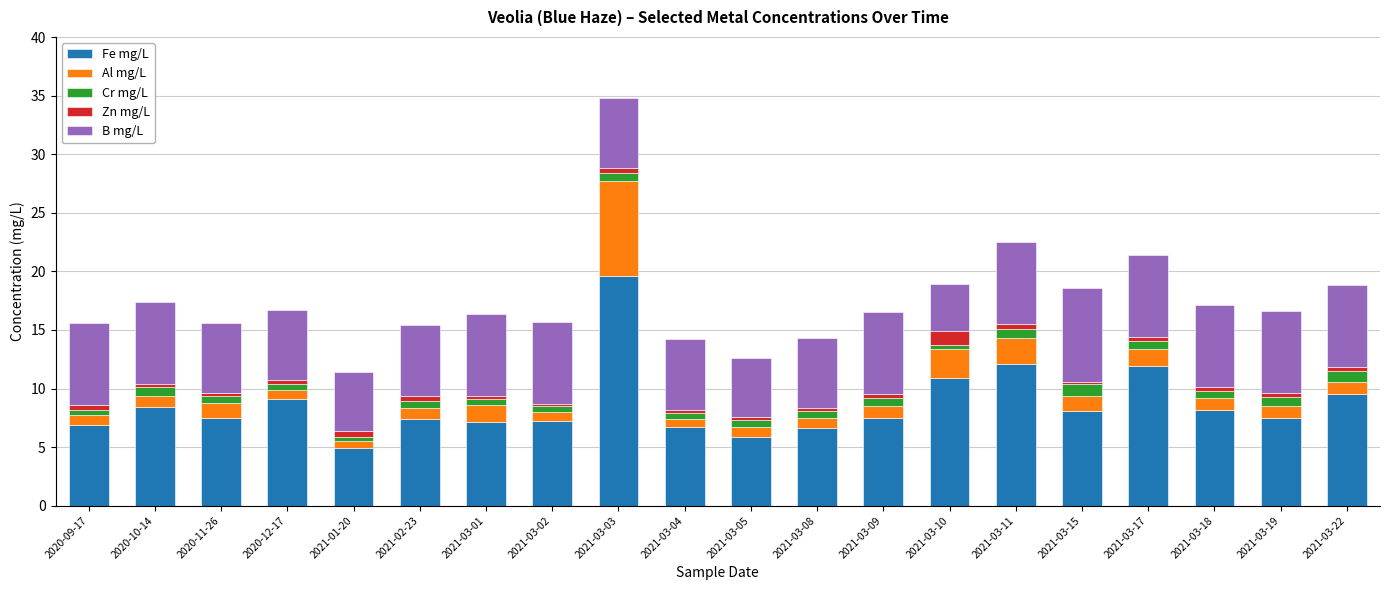

What is the sum of all Fe mg/L values?

173.0